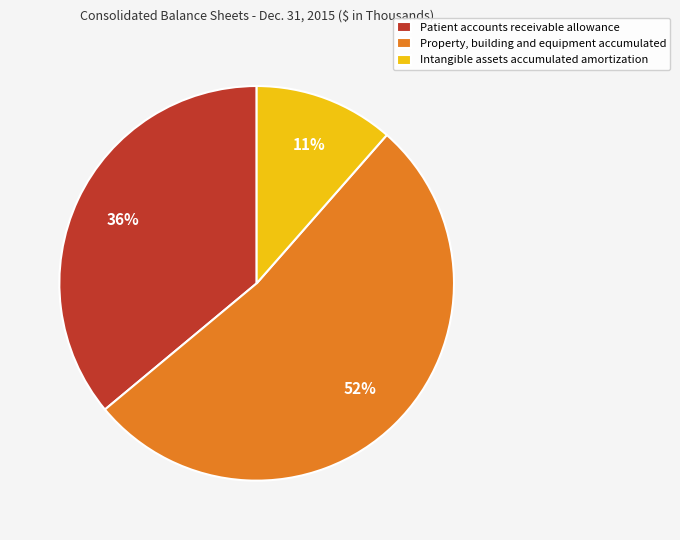

To the nearest percent, what is the average slice percentage?

33%